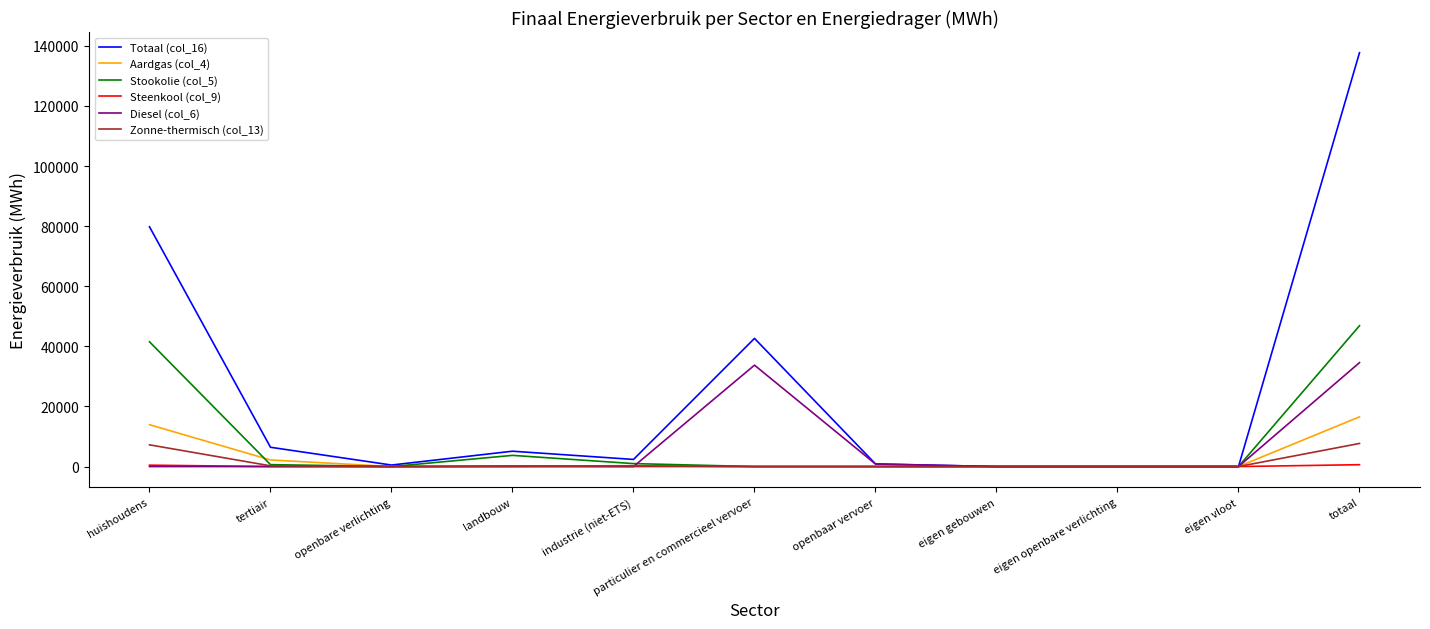

What is the sum of all Steenkool (col_9) values?

1243.8